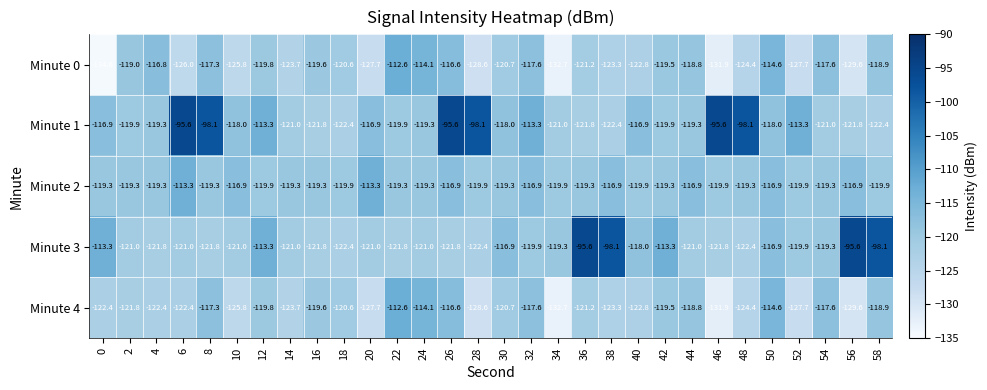

At which category is the sum across all series the highest?

26